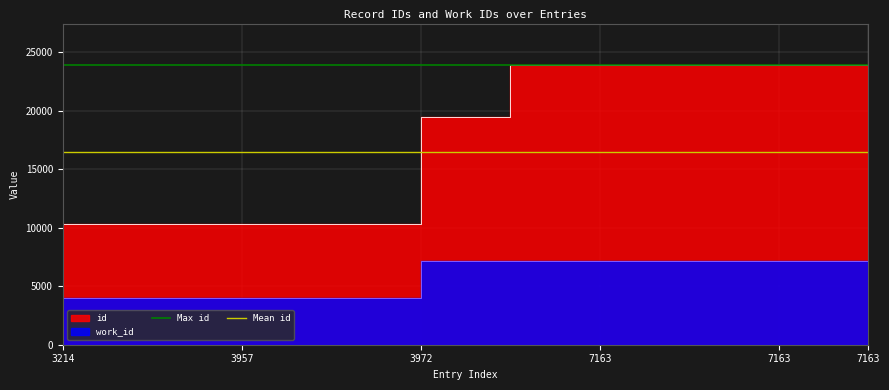

At which label does Mean id reach its peak?

3214